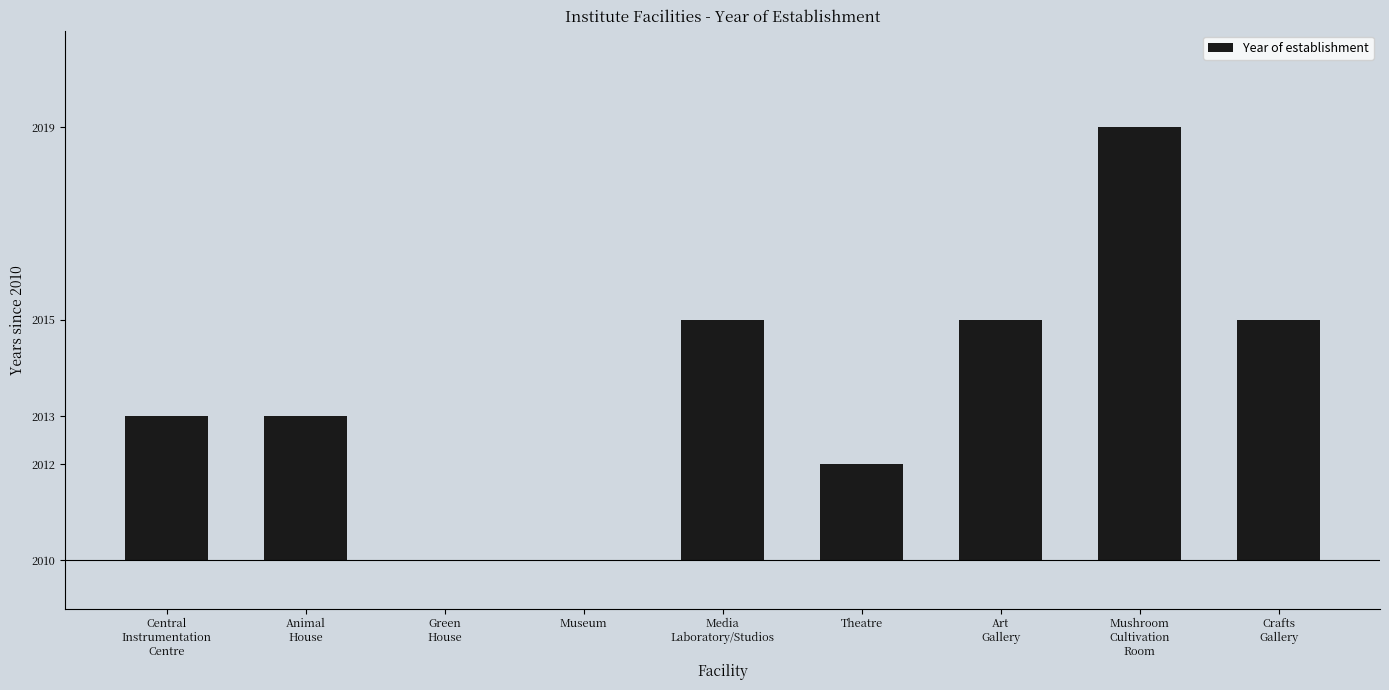

Are the bars horizontal?

No